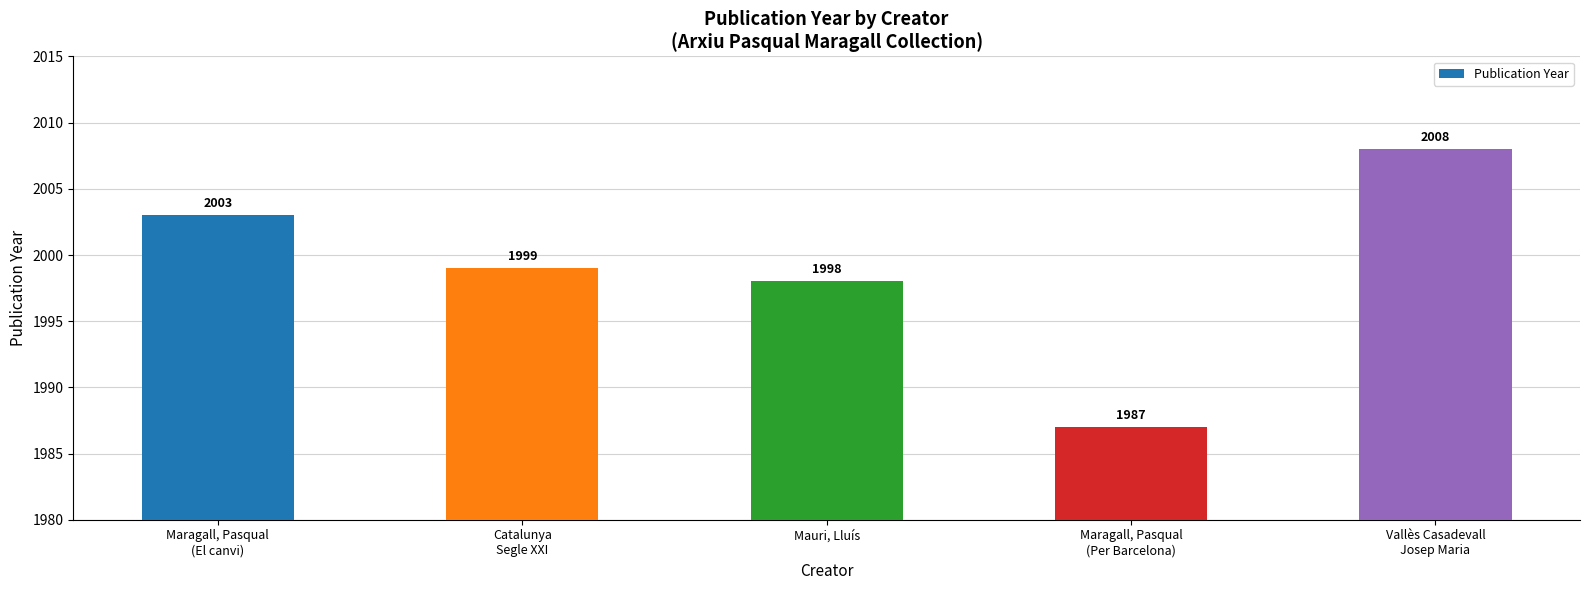

Which has a higher value, Mauri, Lluís or Catalunya
Segle XXI?

Catalunya
Segle XXI